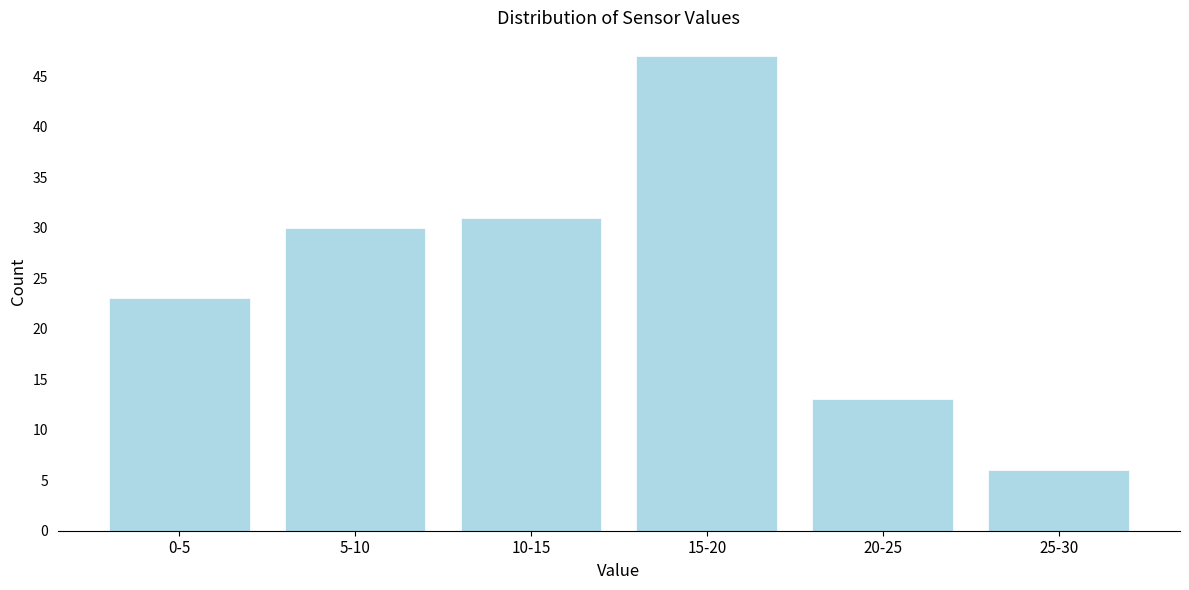

Reading left to right, what are all the values shown in this chart?

23	30	31	47	13	6